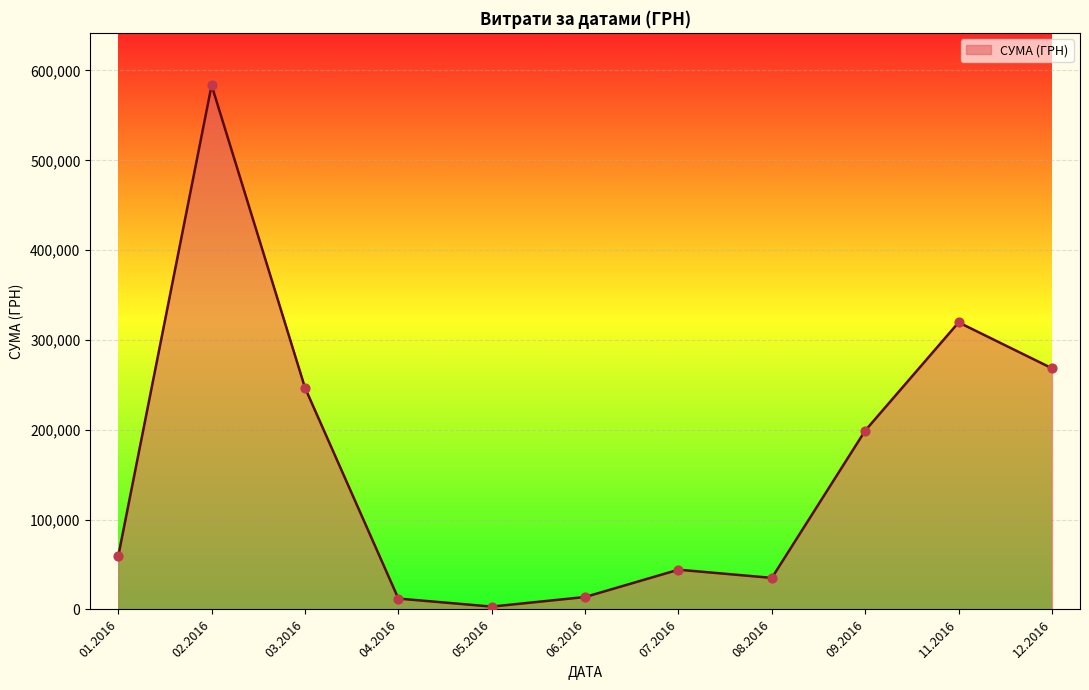

What is the ratio of the value at 09.2016 to the value at 03.2016?

0.8